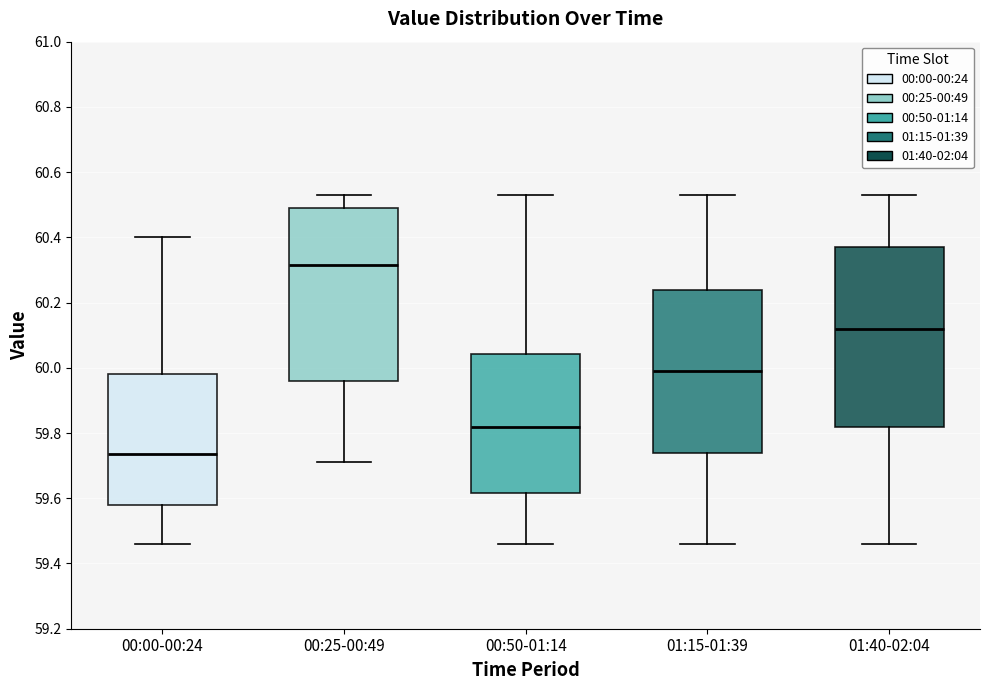

Reading left to right, transcribe this box plot: for each box, give where its median line is, the range the box spans, and where its two whiskers end, as read against the y-axis. The values are not printed on the chart, so give them approximately, as read against the axis.

00:00-00:24: median 59.74, box 59.58 to 59.98, whiskers 59.46 to 60.40
00:25-00:49: median 60.32, box 59.96 to 60.50, whiskers 59.72 to 60.54
00:50-01:14: median 59.82, box 59.62 to 60.04, whiskers 59.46 to 60.54
01:15-01:39: median 60.00, box 59.74 to 60.24, whiskers 59.46 to 60.54
01:40-02:04: median 60.12, box 59.82 to 60.38, whiskers 59.46 to 60.54